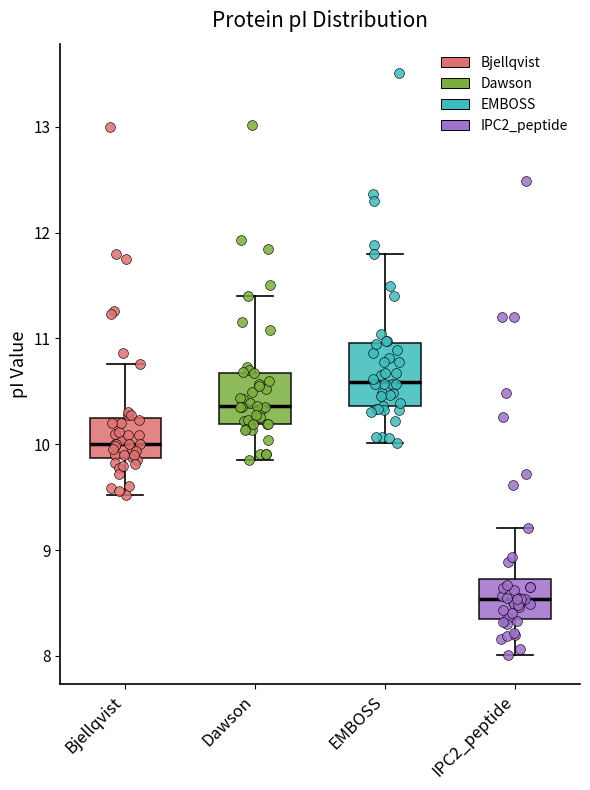

Comparing the boxes themselves (not the whiskers), which one is the tallest?

EMBOSS